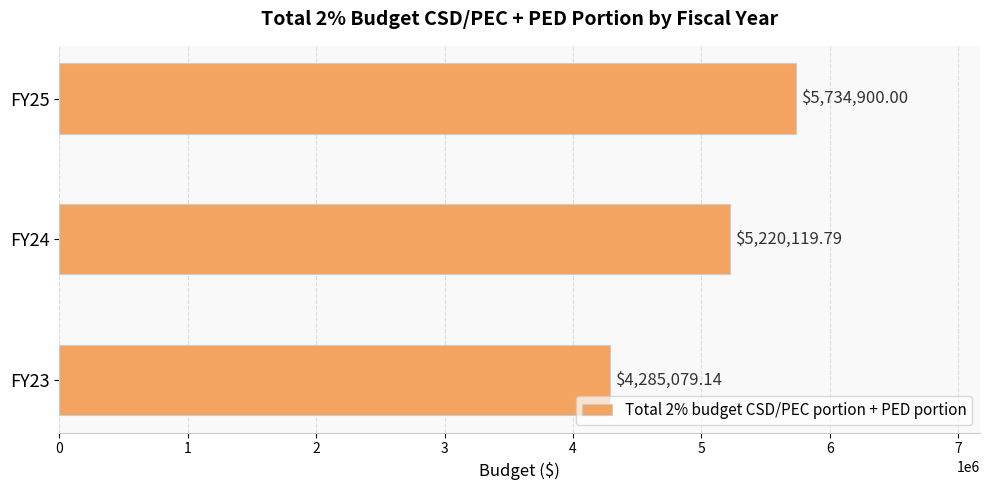

What is the smallest value displayed?

4285079.1